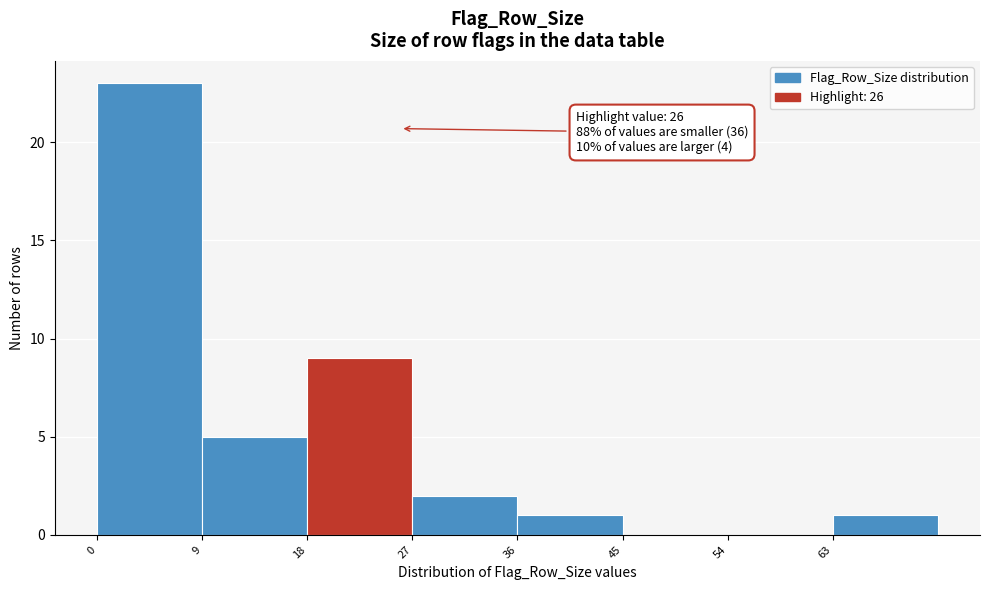

Over which range of the x-axis is the bar tallest?

0 to 9